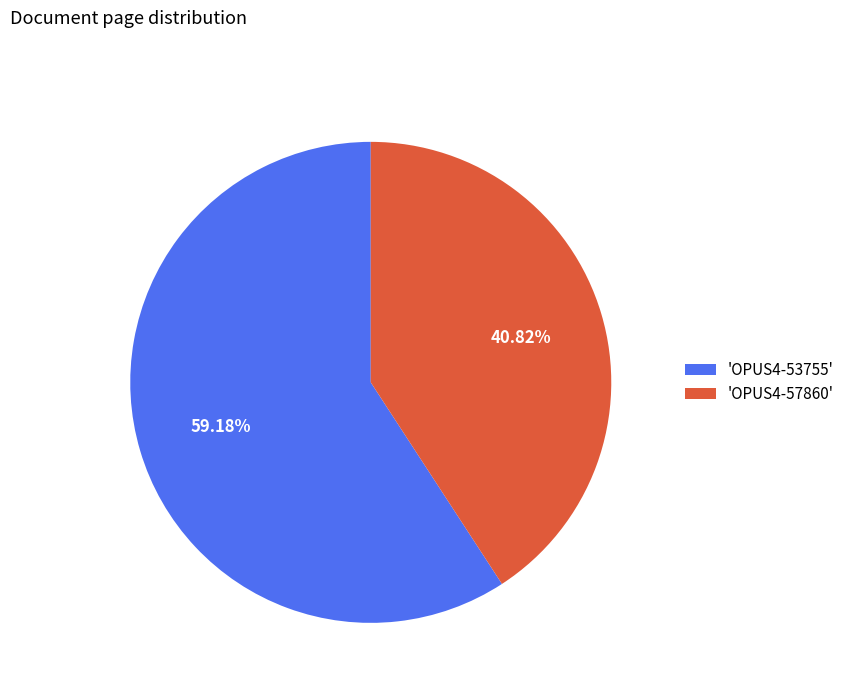

Do 'OPUS4-53755' and 'OPUS4-57860' together represent more than half of the pie?

Yes